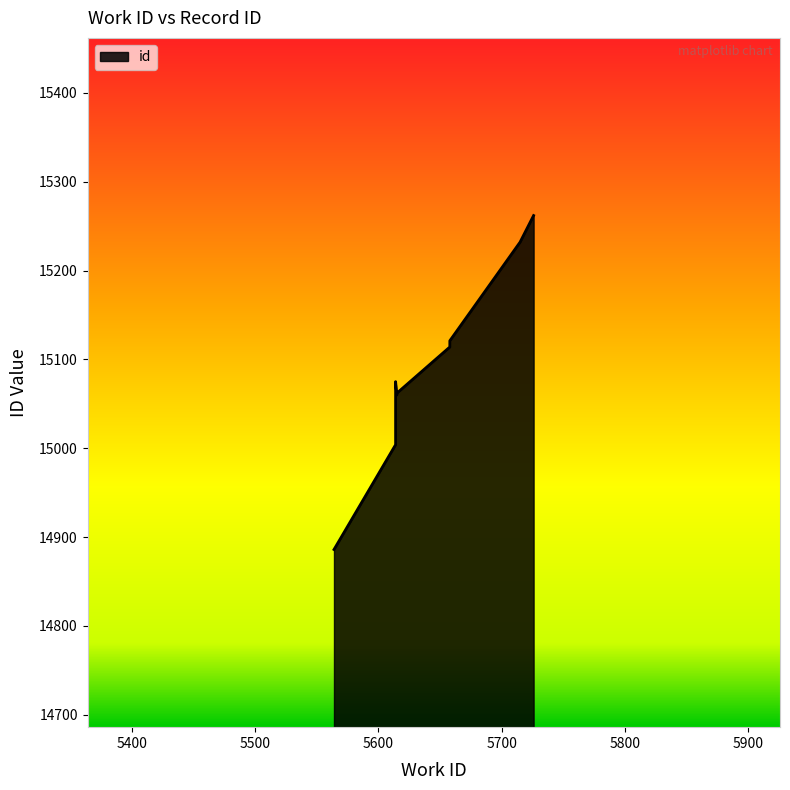

List the labels in order of value, largest first.

5726, 5715, 5658, 5658, 5658, 5615, 5614, 5615, 5614, 5564